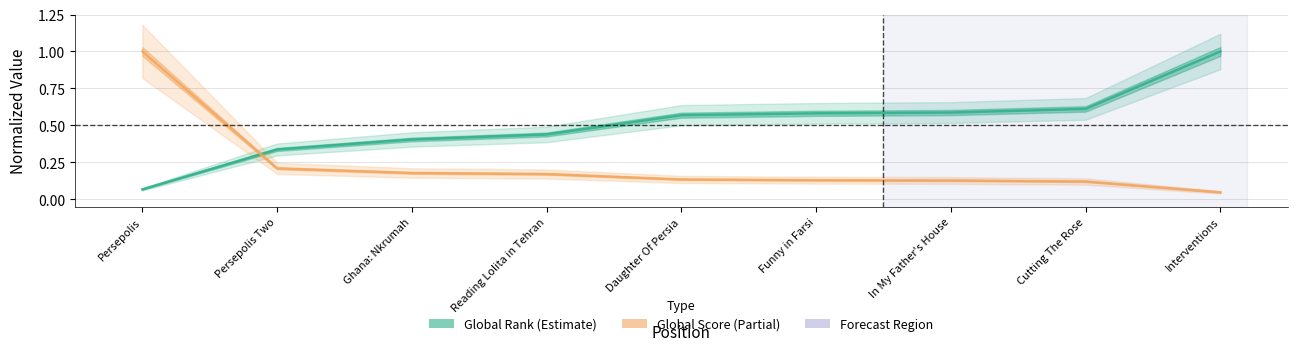

Between Persepolis Two and In My Father's House, which series saw the biggest shift?

Global Rank